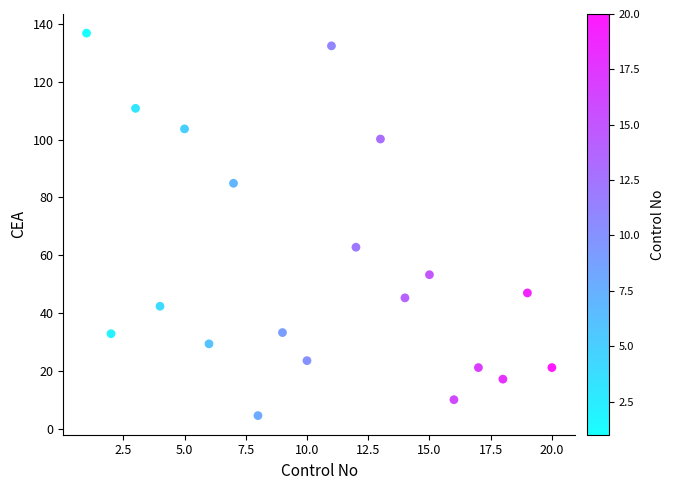

What Y value in the scatter plot is closest to 70?

62.8